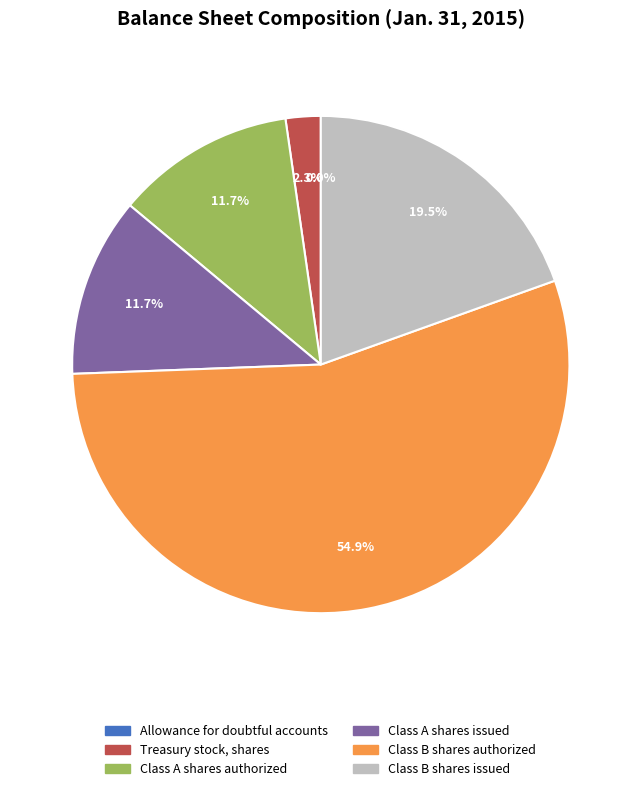

What is the change in value from Allowance for doubtful accounts to Treasury stock, shares?

+16591991